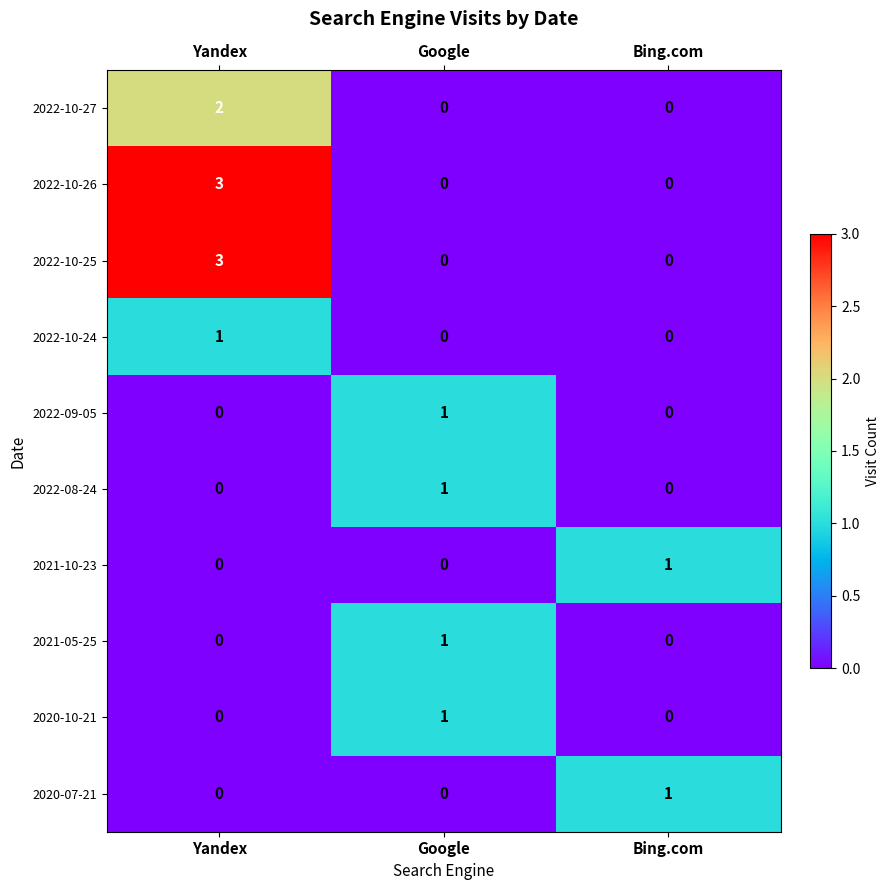

At which category is the sum across all series the highest?

Yandex